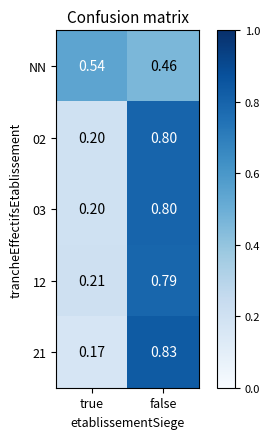

Where is 03 nearest to the value 0?

true